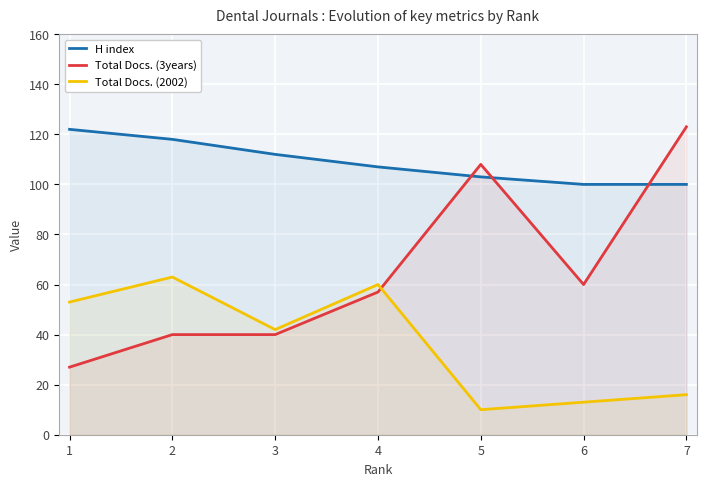

What is the approximate value of Total Docs. (2002) at 2, to the nearest 5?

65